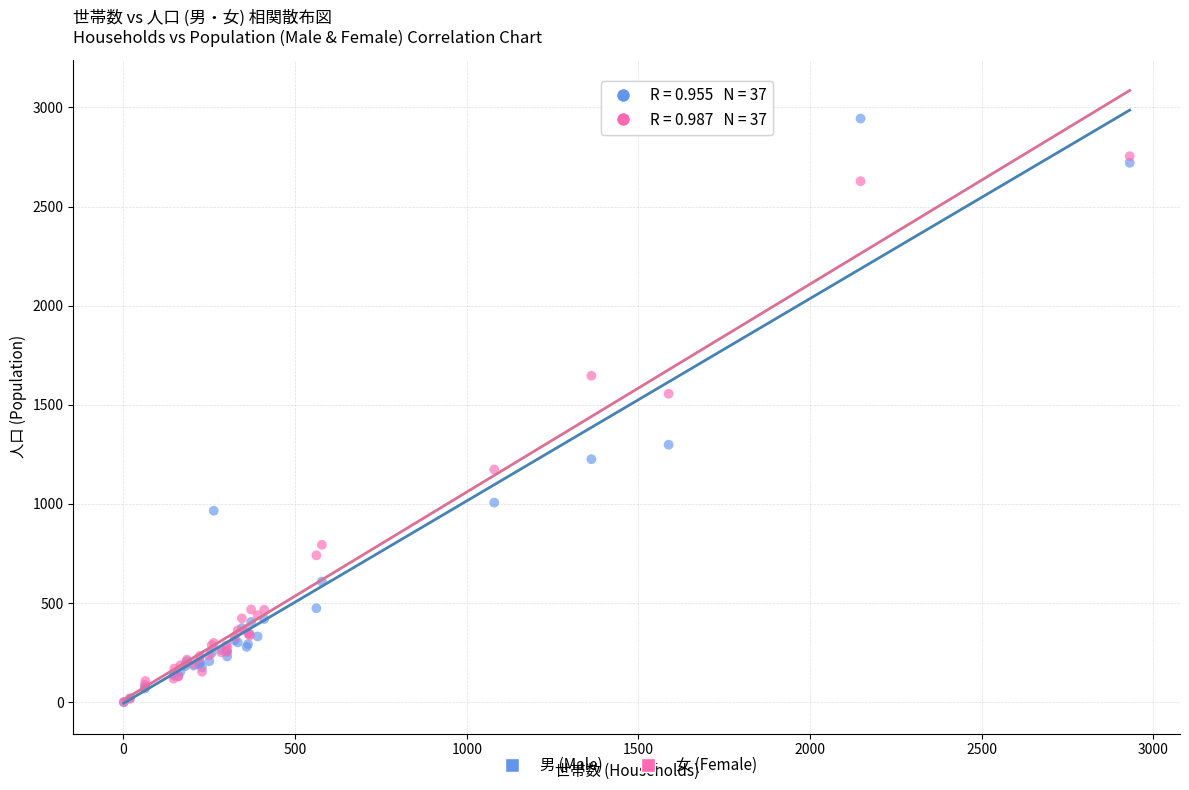

In the 男 (Male) series, what Y value is closest to 1472?

1299